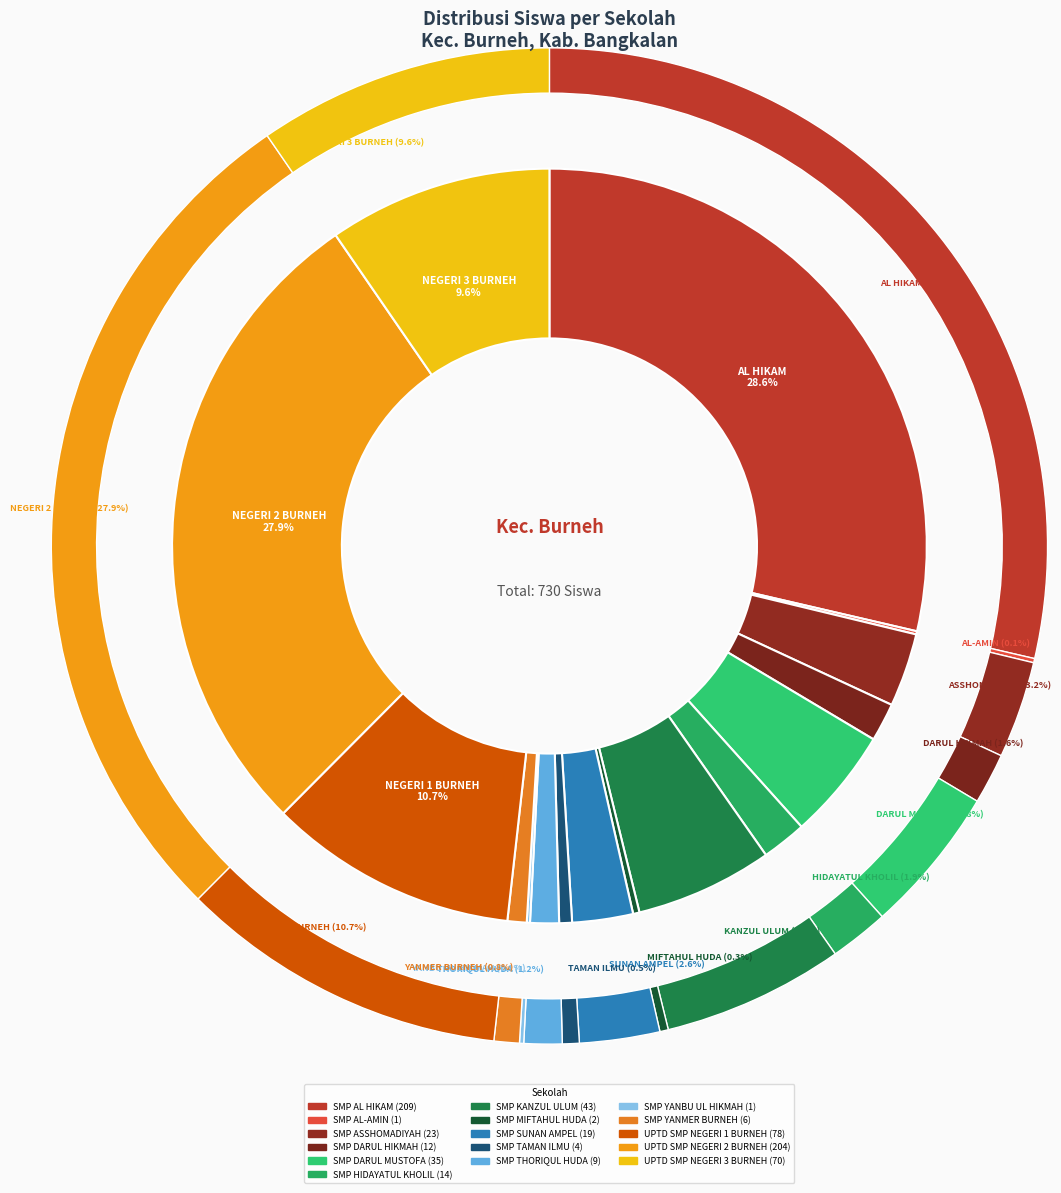

Does any single category account for the majority?

No